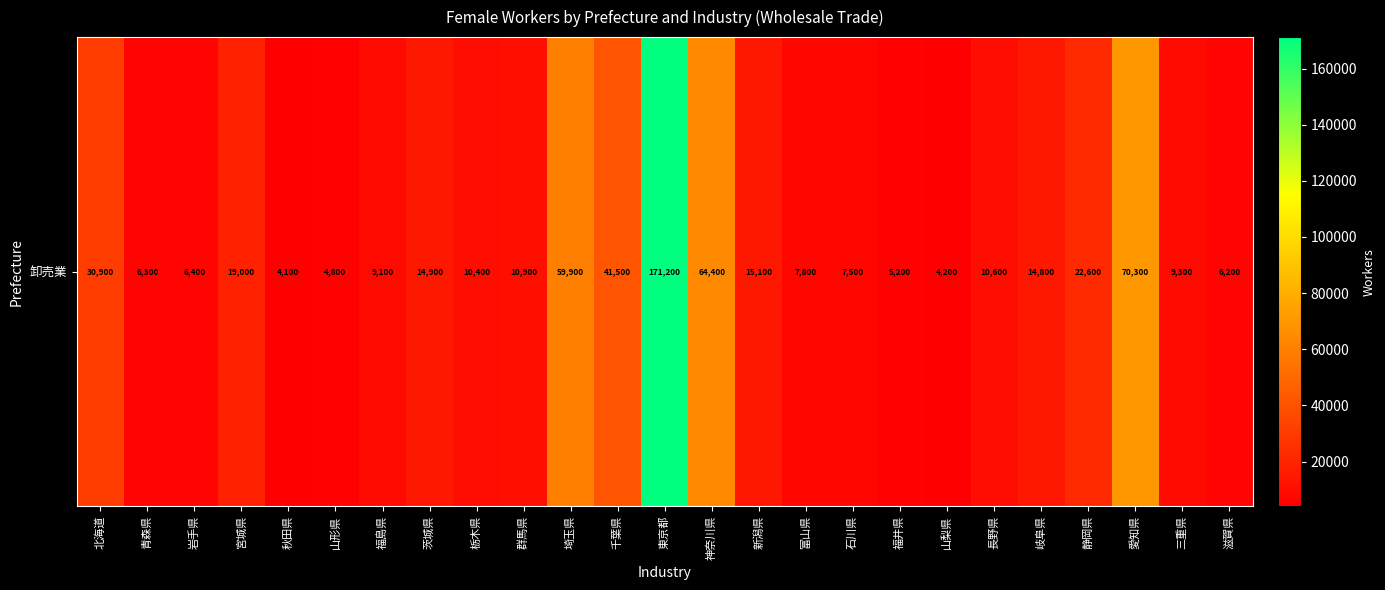

Which has a higher value, 新潟県 or 神奈川県?

神奈川県